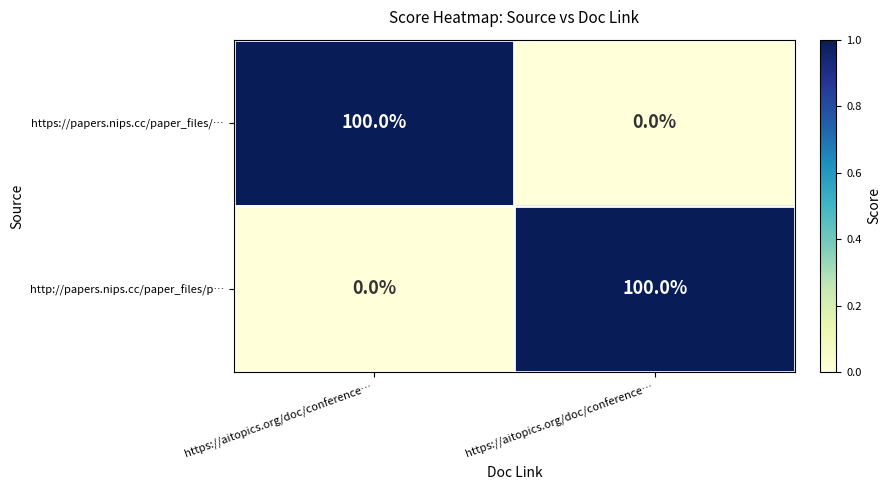

How many values in the http://papers.nips.cc/paper_files/p… series are below 100?

1